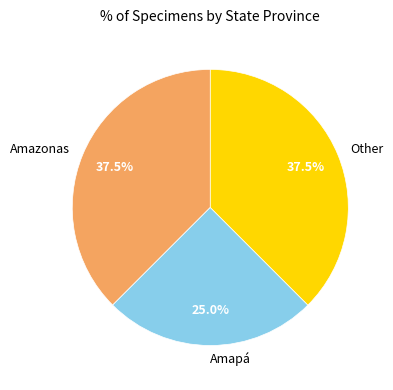

Approximately how many times larger is the value at Other compared to Amapá?

1.5